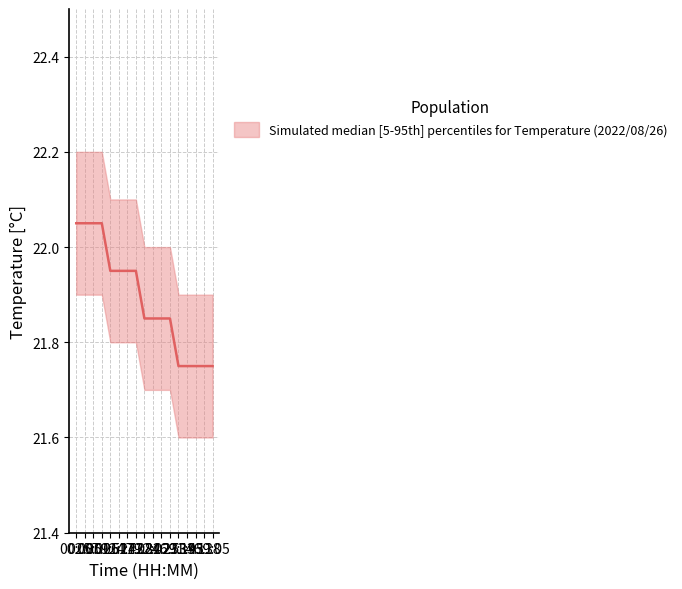

What is the sum of the Temp_lower values at 14:43 and 24:27?

43.5